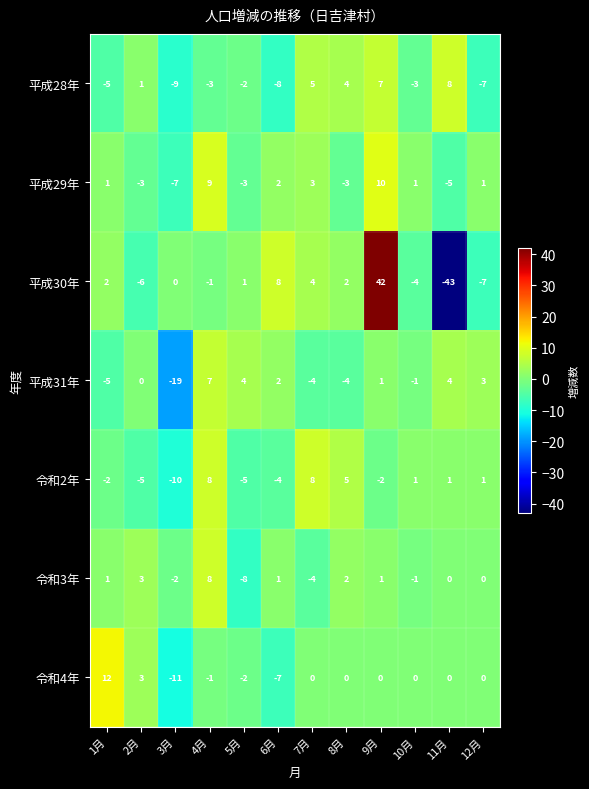

What is the difference between the maximum and minimum values in the 平成30年 series?

85